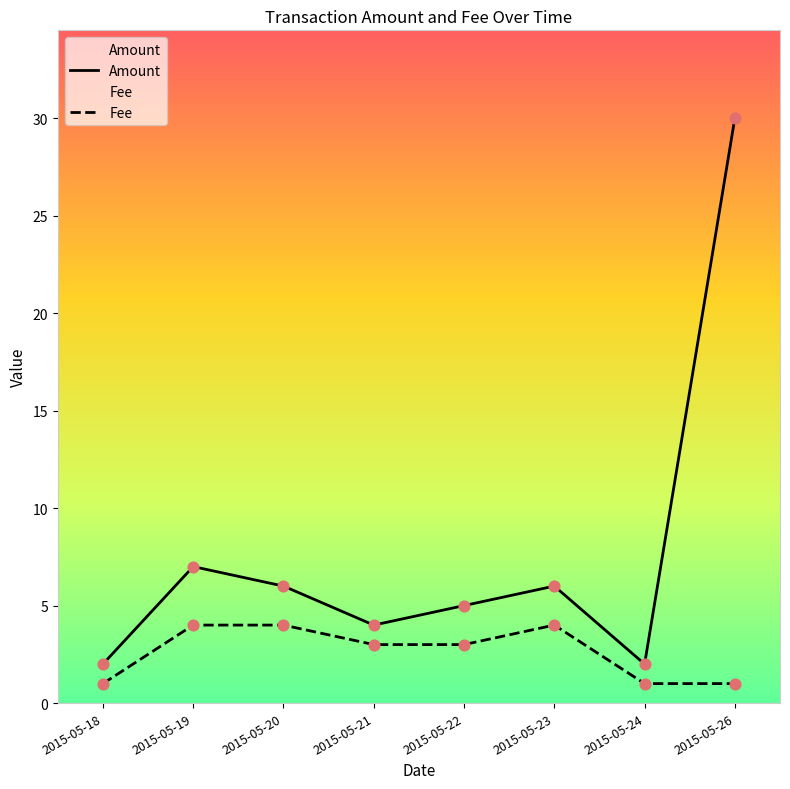

Which series reaches the minimum Y coordinate?

Fee